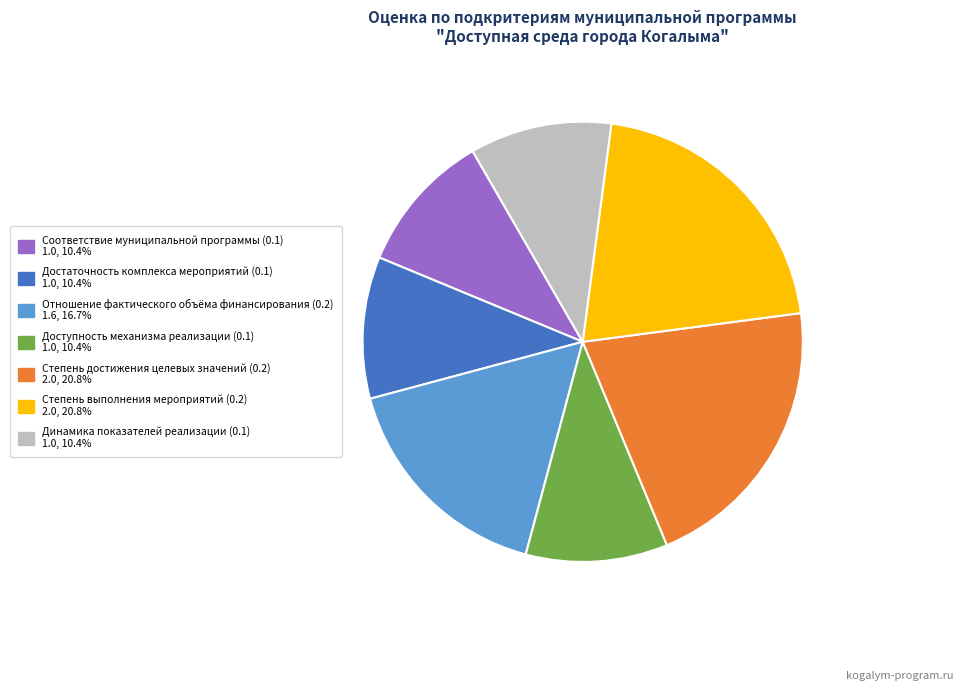

Do Степень выполнения мероприятий (0.2) and Достаточность комплекса мероприятий (0.1) together represent more than half of the pie?

No